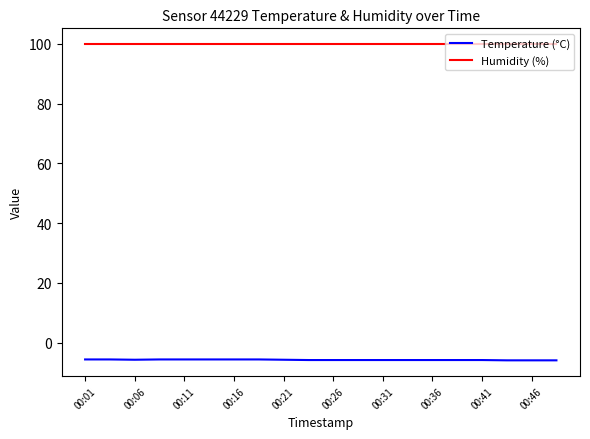

How many series are shown in this chart?

2